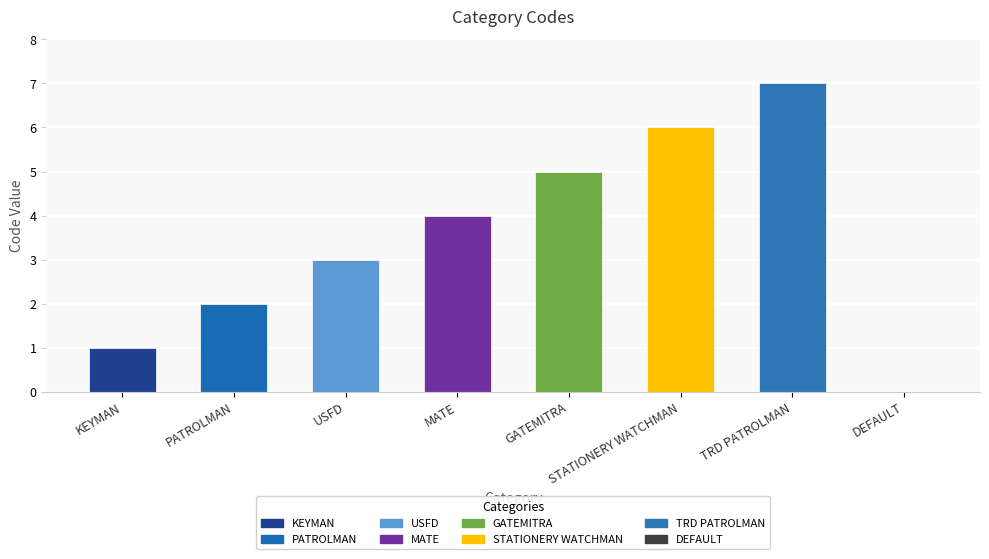

Reading left to right, transcribe all the data shown in this chart.

1	2	3	4	5	6	7	0